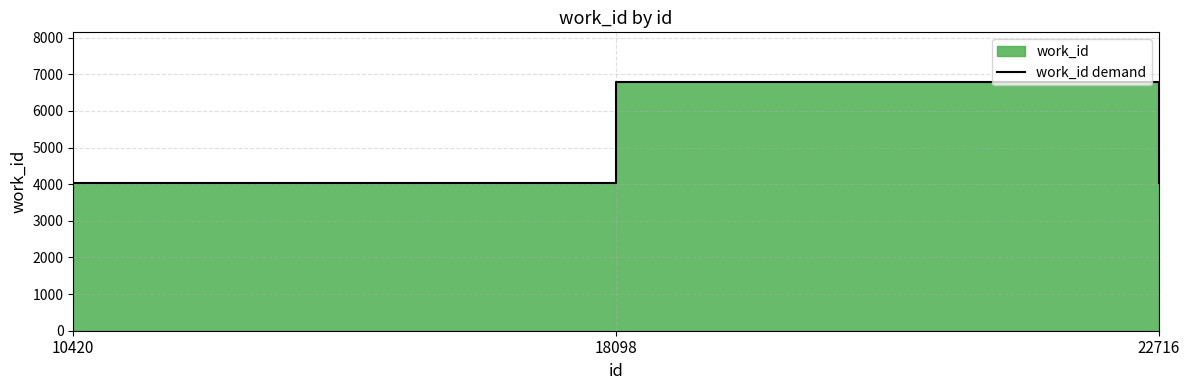

Count the number of categories in the chart.

3